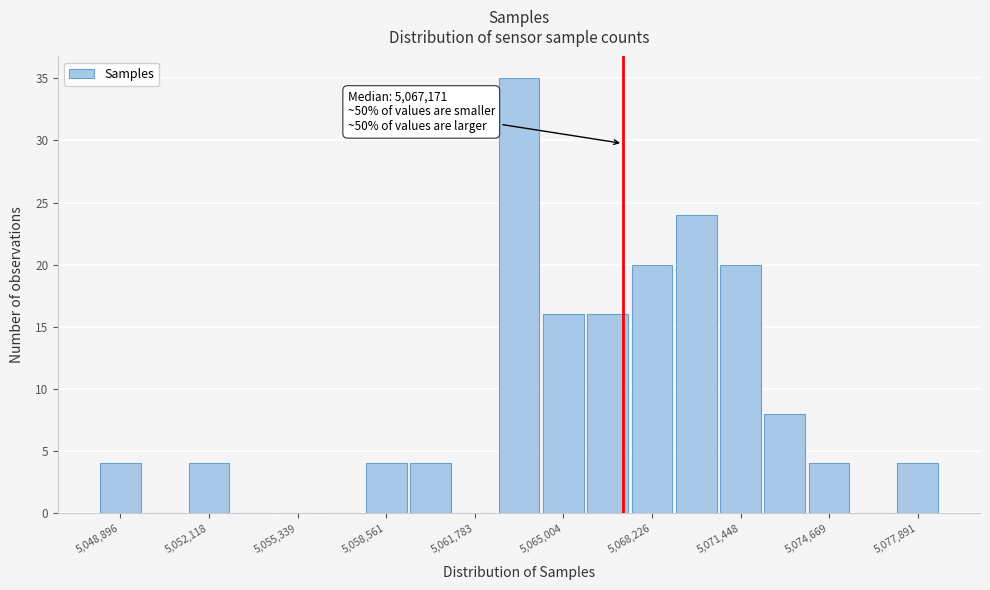

Read against the x-axis, roughly where is the centre of the tallest bar?

5063500